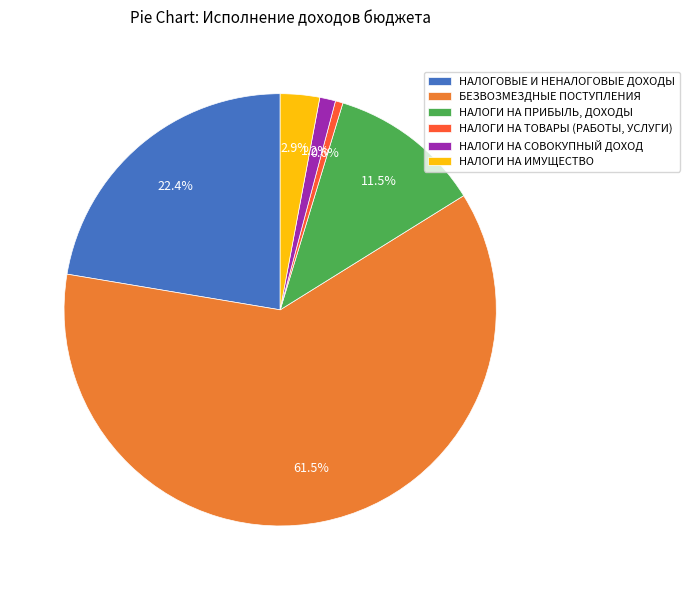

What is the majority slice?

БЕЗВОЗМЕЗДНЫЕ ПОСТУПЛЕНИЯ